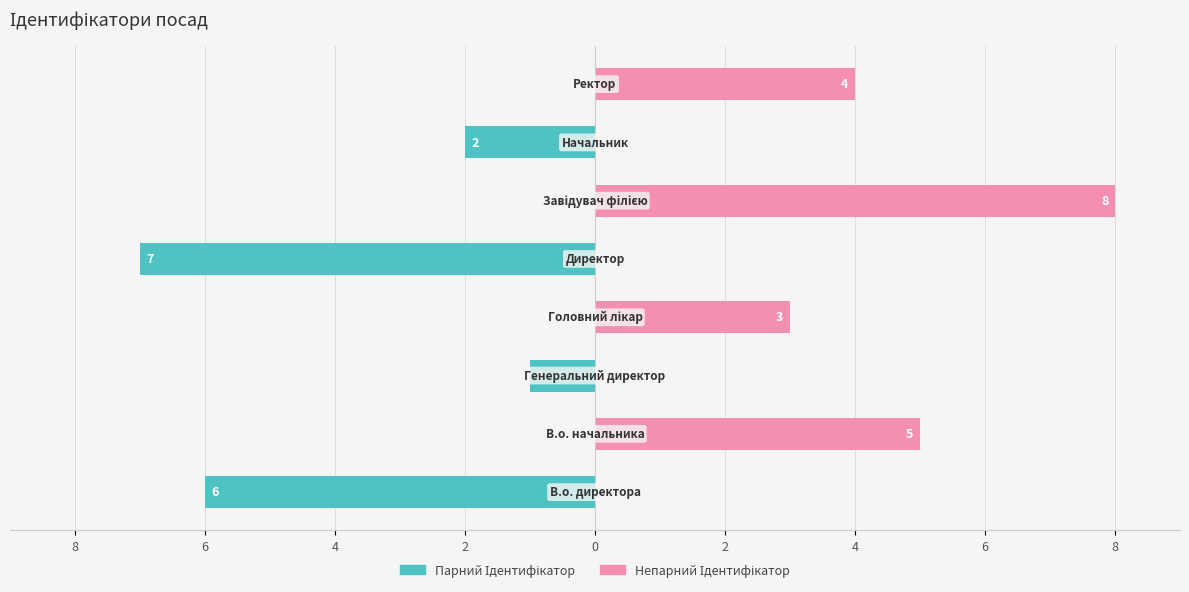

True or false: Парний індекс has a value of -3 at 2.

False